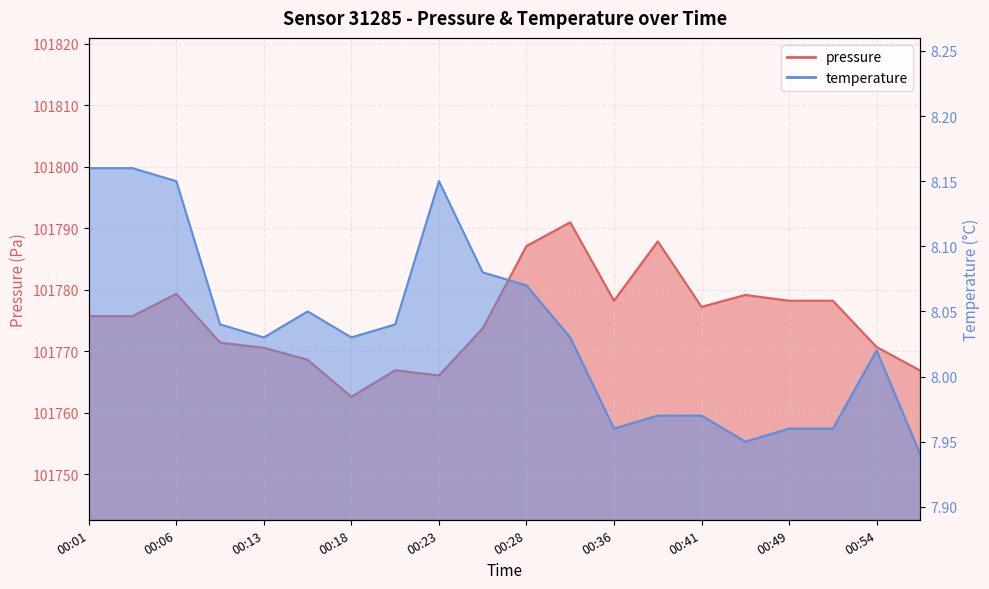

What is the difference between the second highest and minimum values in the temperature series?

0.2